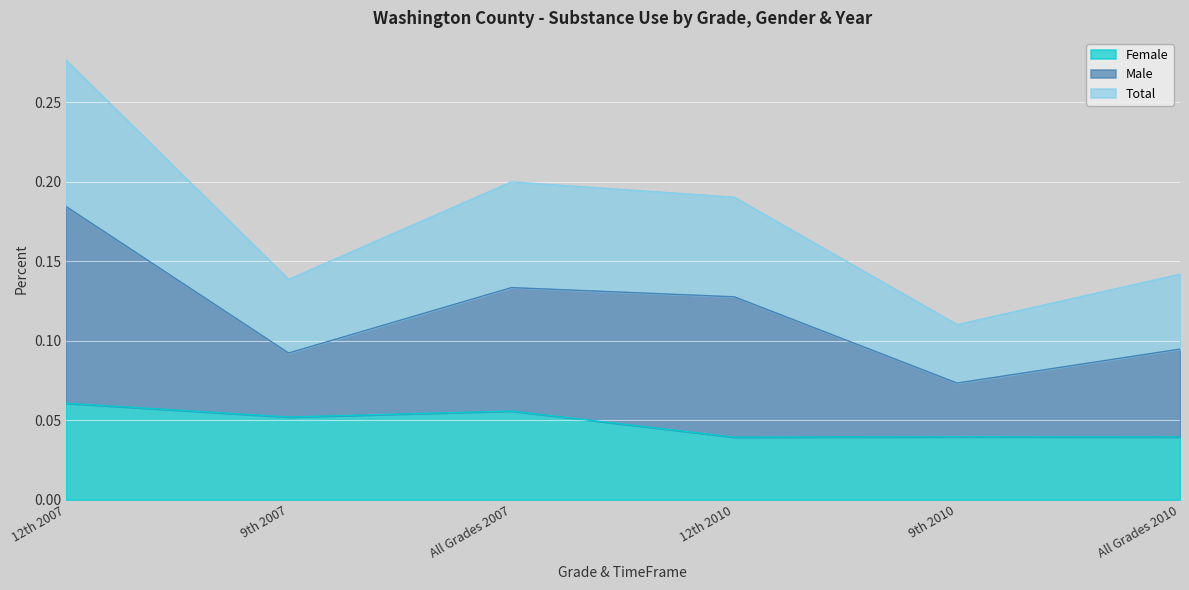

Rank the categories by Female value from lowest to highest.

12th 2010, All Grades 2010, 9th 2010, 9th 2007, All Grades 2007, 12th 2007